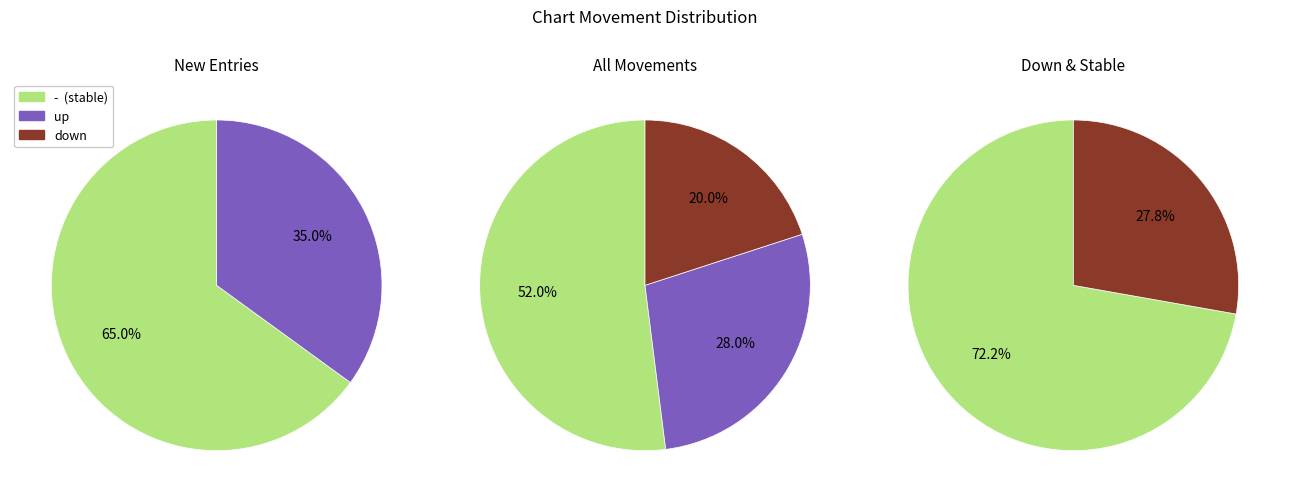

To the nearest percent, what is the difference between the largest and smallest slice percentages?

32%